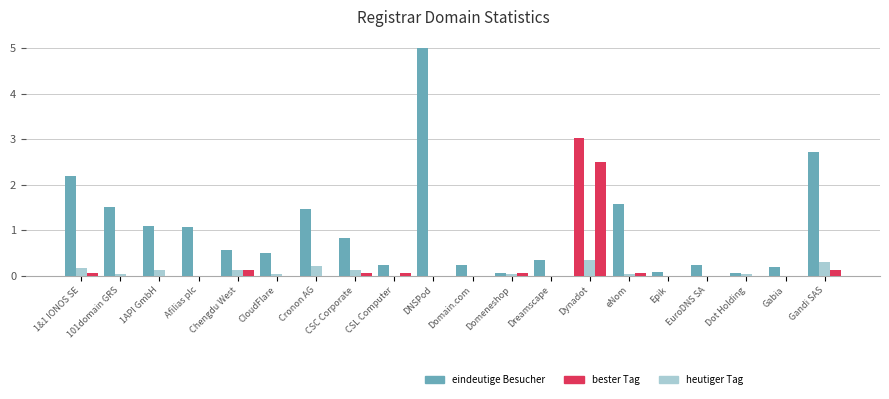

At how many categories does at least one series exceed 3?

2